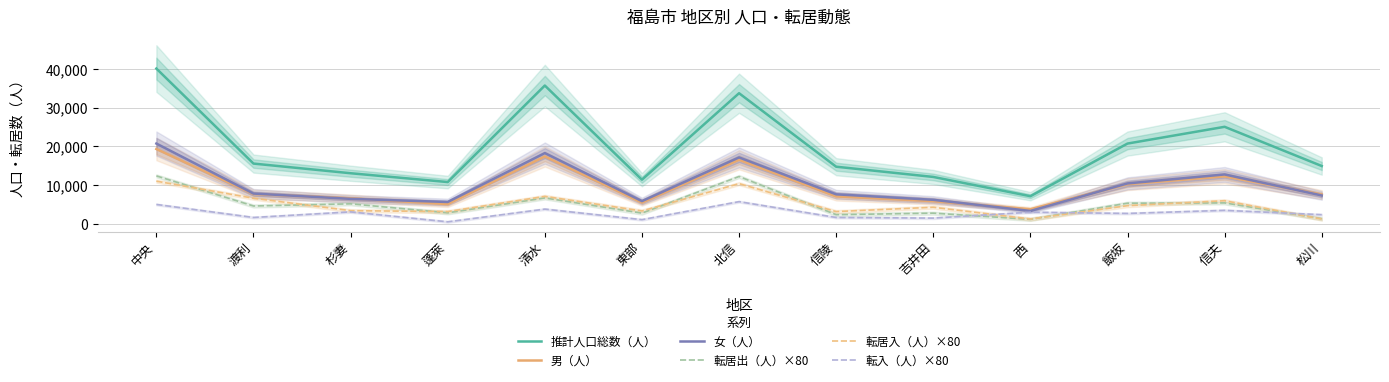

Reading left to right, list all the values displayed in this chart.

推計人口総数（人）: 40072	15574	13086	10813	35694	11423	33713	14768	12130	7169	20734	25054	14949
男（人）: 19334	7728	6605	5136	17416	5525	16549	7119	5893	3806	10270	12280	7592
女（人）: 20738	7846	6481	5677	18278	5898	17164	7649	6237	3363	10464	12774	7357
転居出（人）×80: 12400	4640	5200	2880	6720	2800	12240	2400	2800	1200	5360	5440	1360
転居入（人）×80: 11040	6640	3440	3200	7120	3360	10400	3200	4320	1280	4720	6000	1280
転入（人）×80: 5040	1680	3120	560	3840	1120	5760	1680	1520	3040	2720	3520	2400